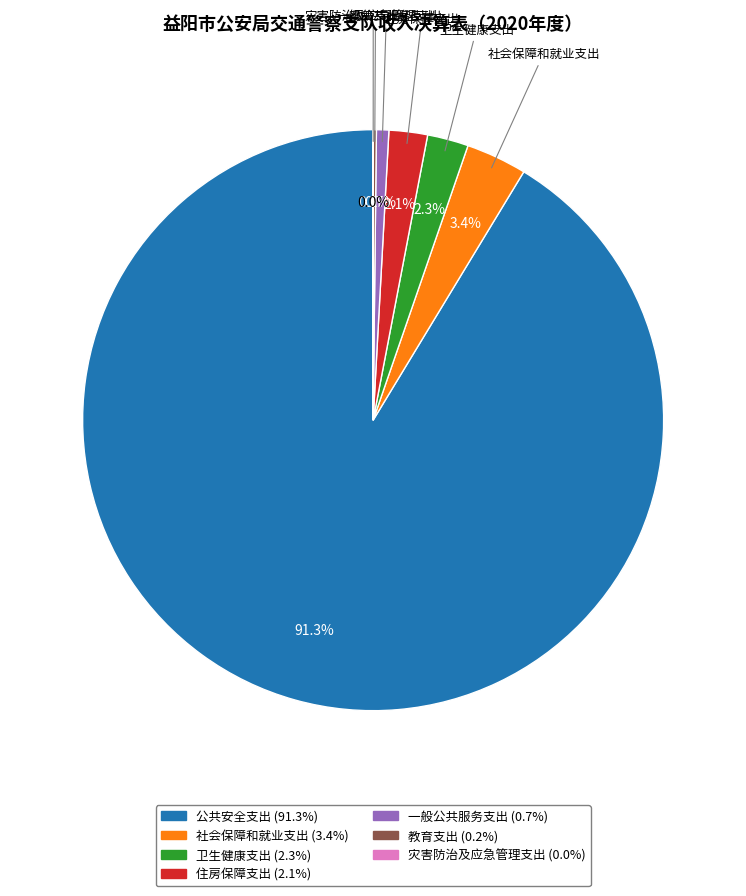

What is the smallest slice in the pie chart?

灾害防治及应急管理支出